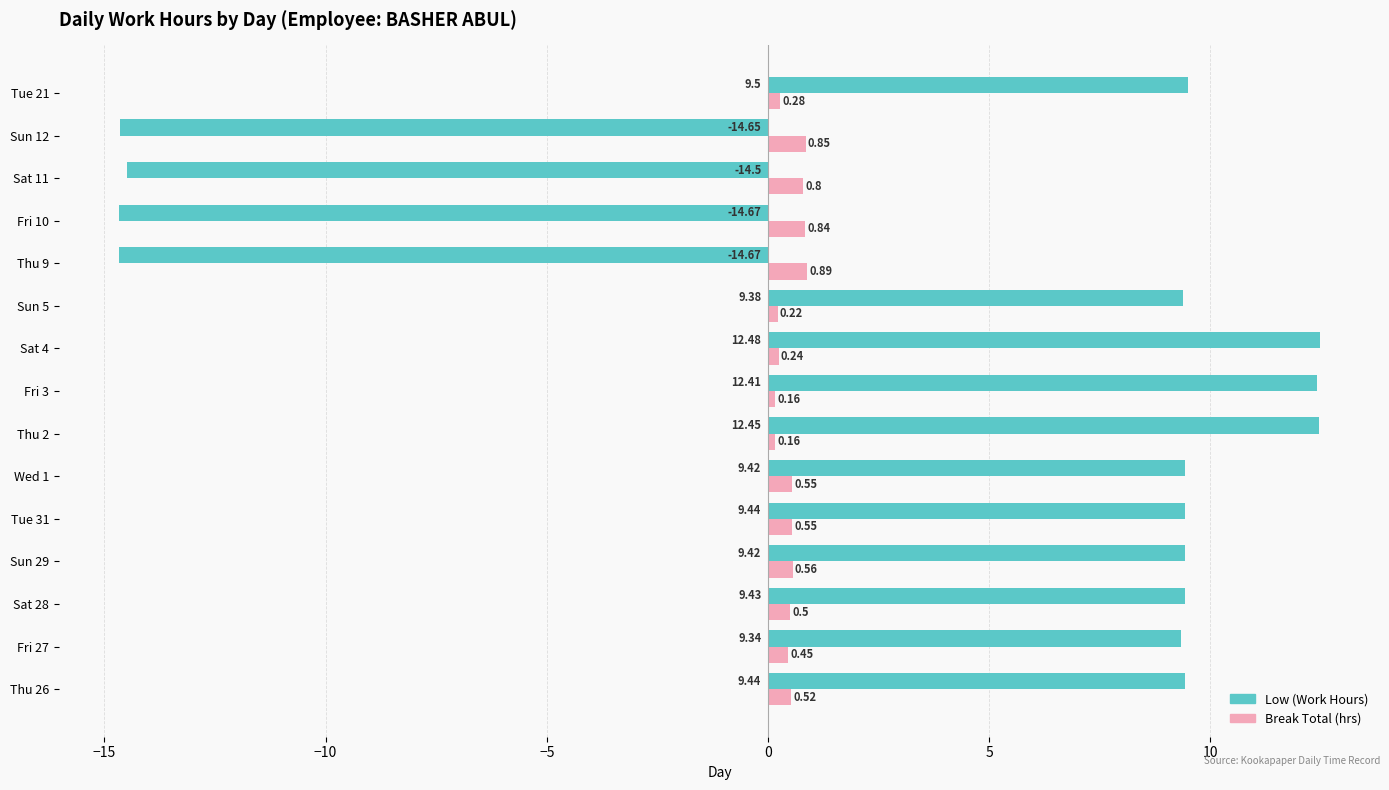

Rank the series by their average value, from lowest to highest.

Break Total (hrs), Low (Work Hours)